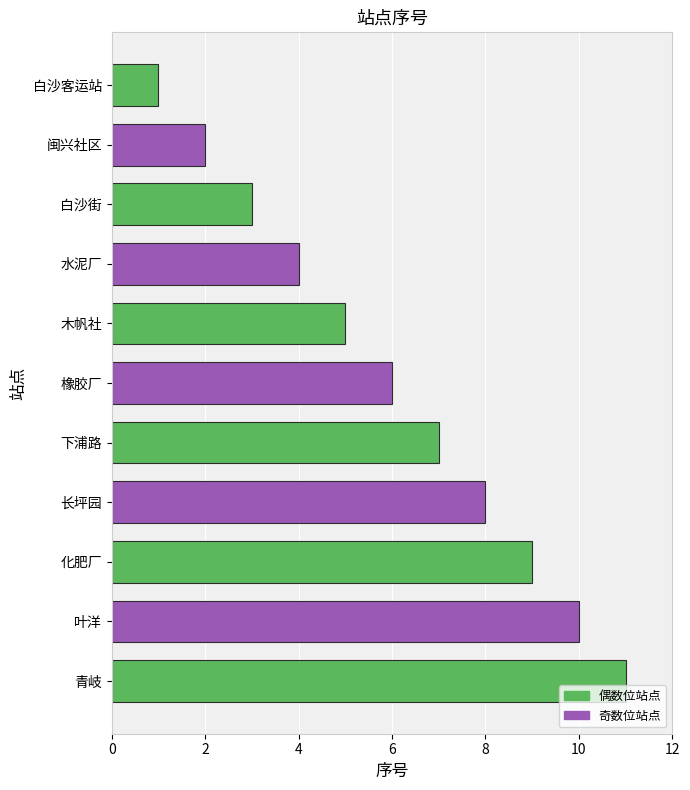

The chart shows a value of 5 at 长坪园. True or false?

False